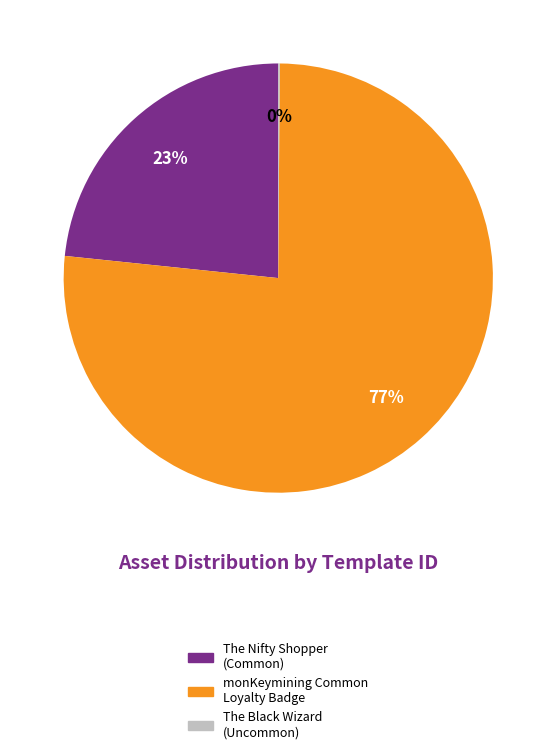

What is the majority slice?

monKeymining Common Loyalty Badge